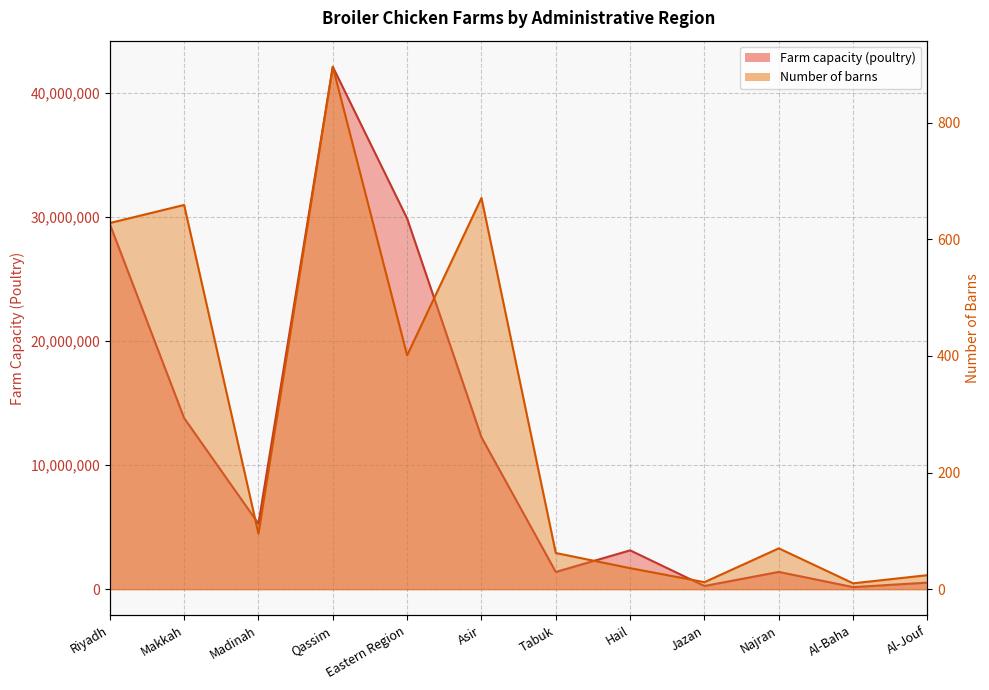

Reading left to right, extract all data points from this chart.

Farm capacity (poultry): 29429771	13788438	5281111	42098764	29870533	12242605	1384467	3127097	254057	1388888	163676	527235
Number of barns: 628	659	95	896	401	671	62	36	12	70	10	24